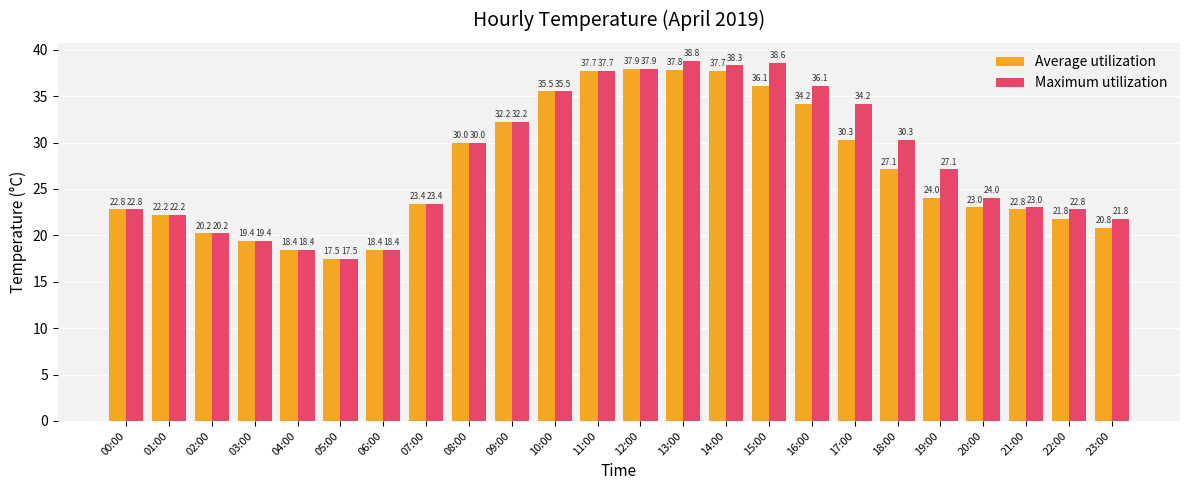

What are all the series names shown in the legend?

Average utilization, Maximum utilization